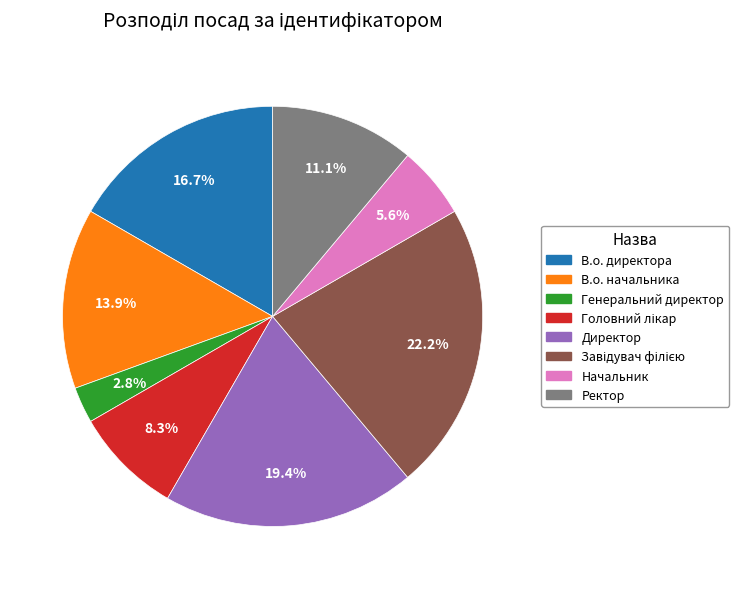

What is the total percentage of Ректор and Генеральний директор?

13.9%